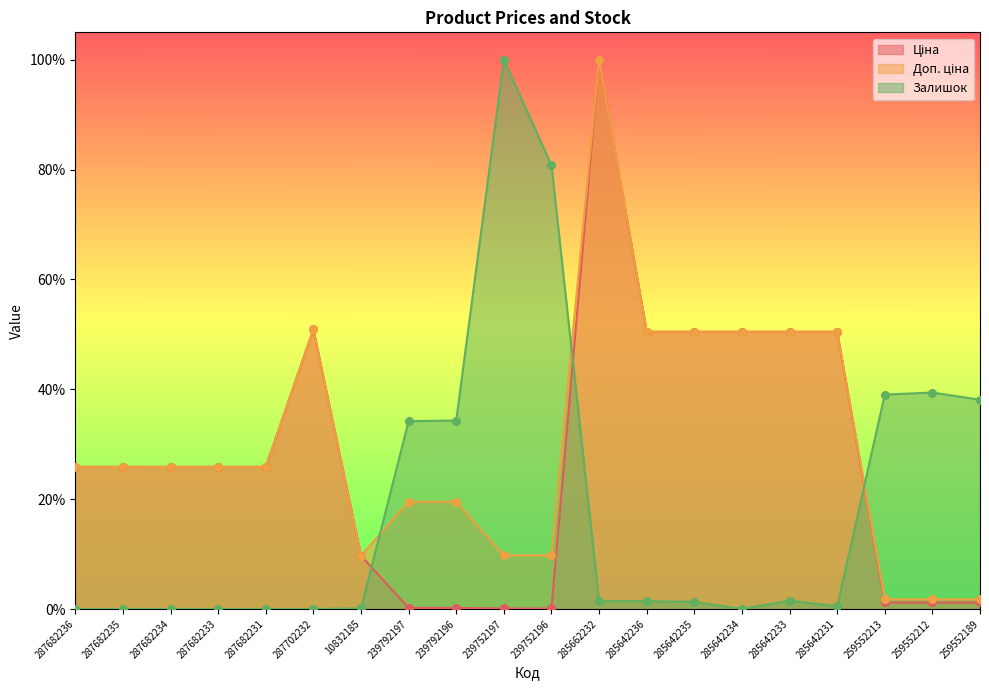

Is the value of Доп. ціна at 259552189 greater than the value of Залишок at 287682236?

Yes